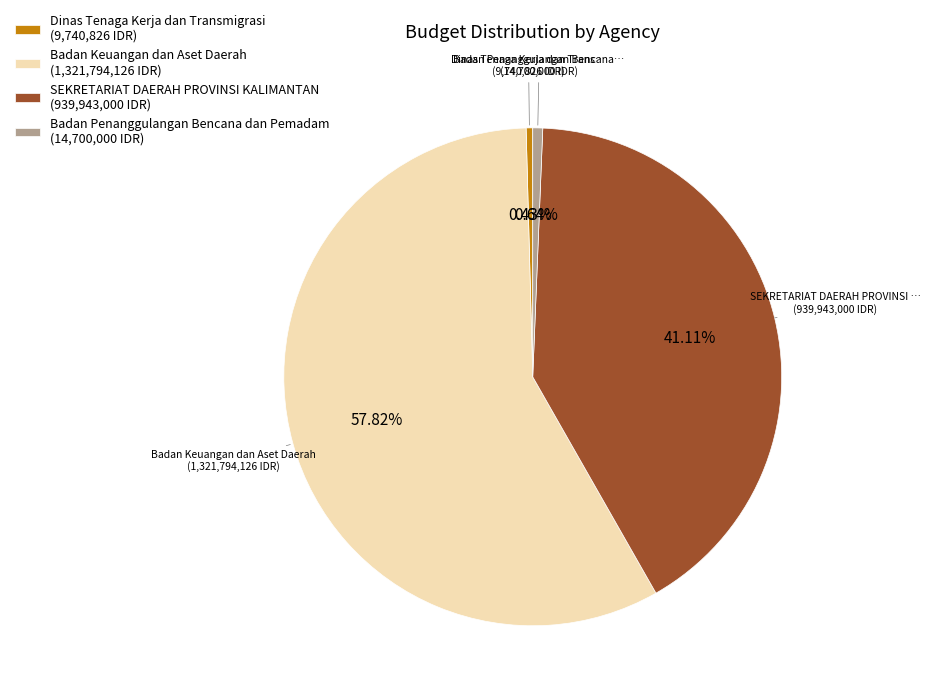

Does any single category account for the majority?

Yes